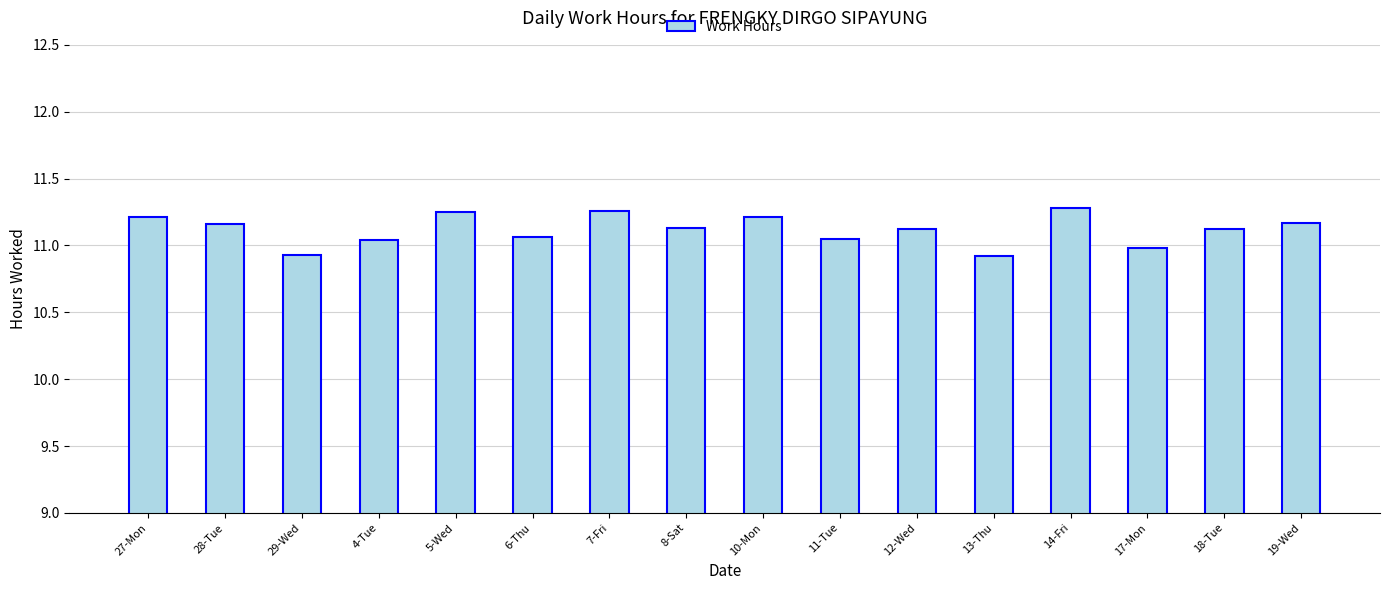

What is the smallest value displayed?

10.9